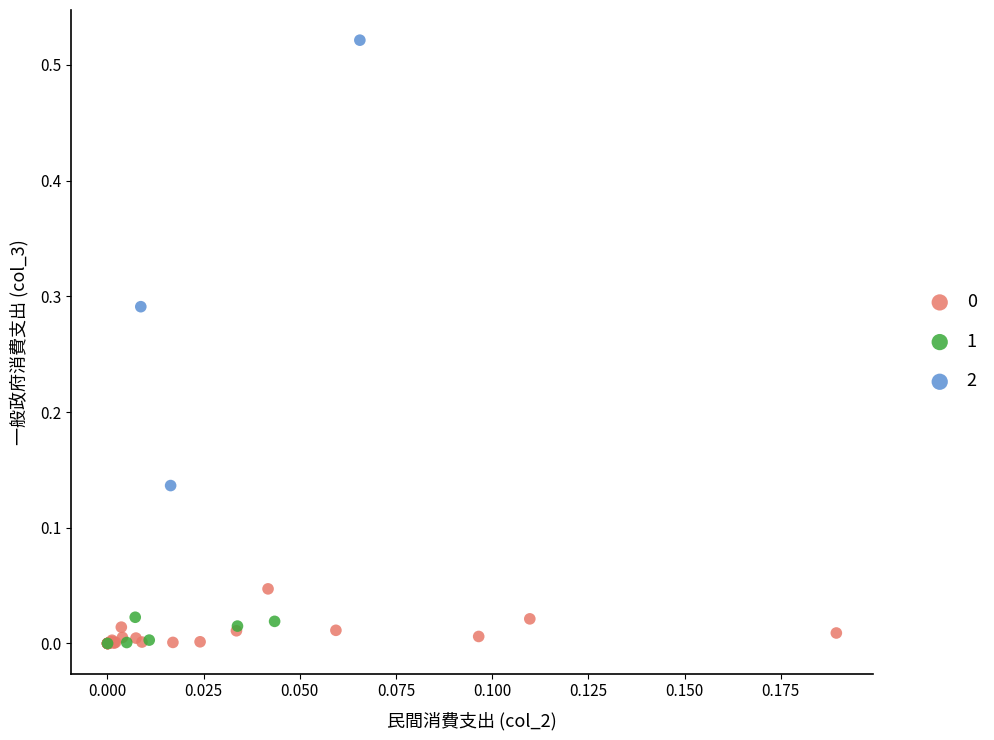

Which series has the widest spread of Y values?

2